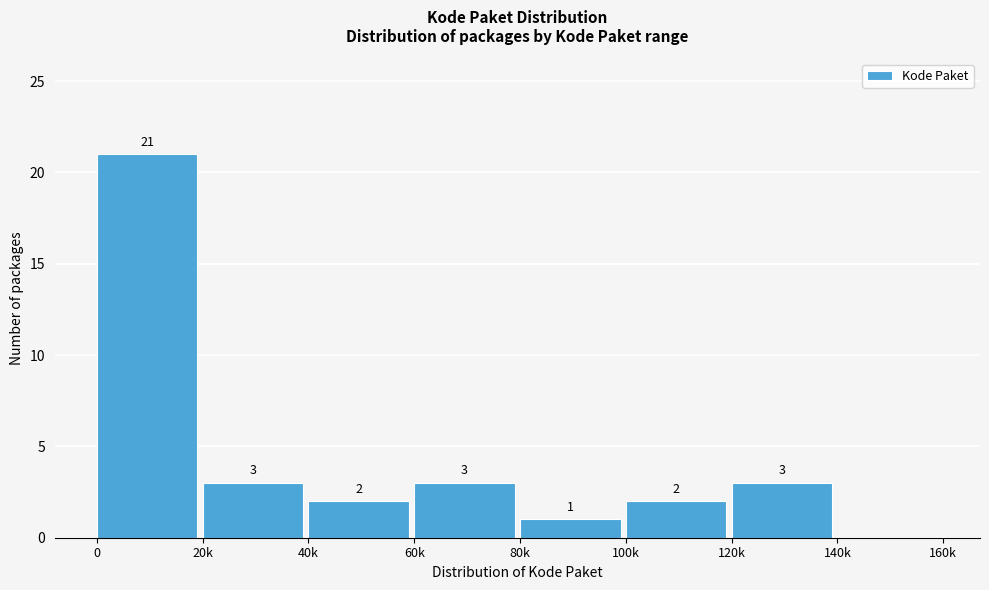

Reading right to left, what are all the values shown in this chart?

140k=0	120k=3	100k=2	80k=1	60k=3	40k=2	20k=3	0=21